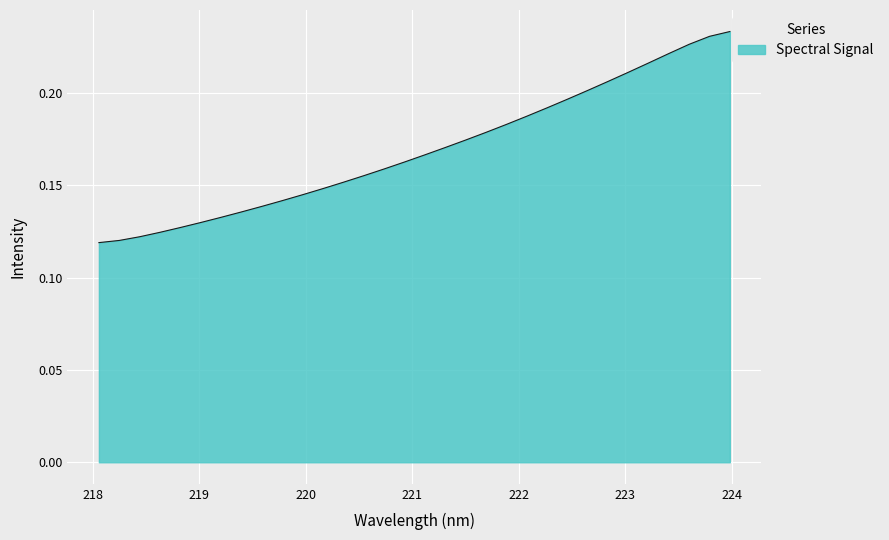

Is this an area chart (filled region under the line)?

Yes